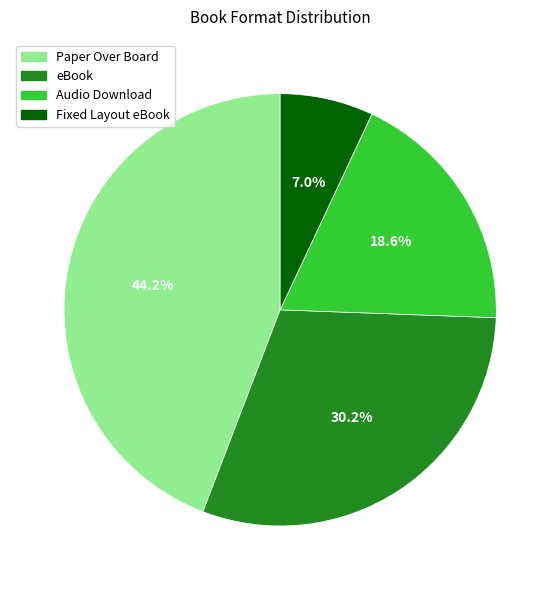

Which has a higher value, Paper Over Board or Fixed Layout eBook?

Paper Over Board